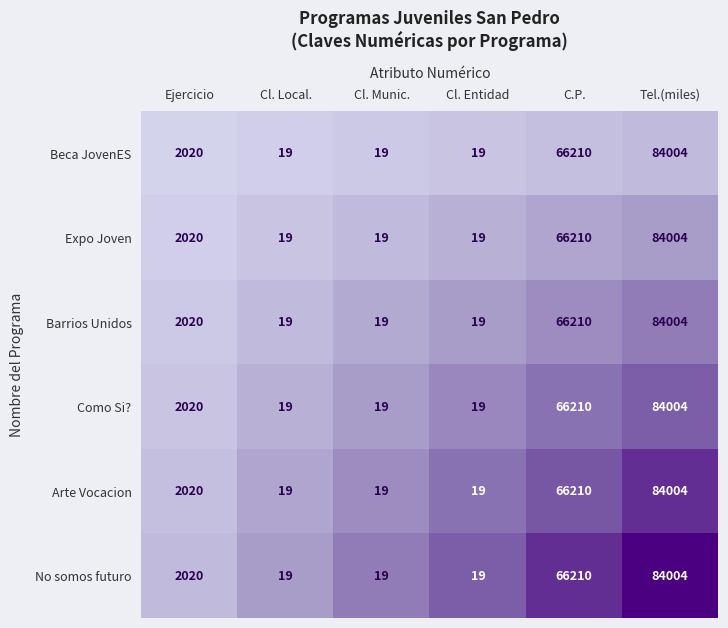

At which category does the chart reach its peak across all series?

Tel.(miles)